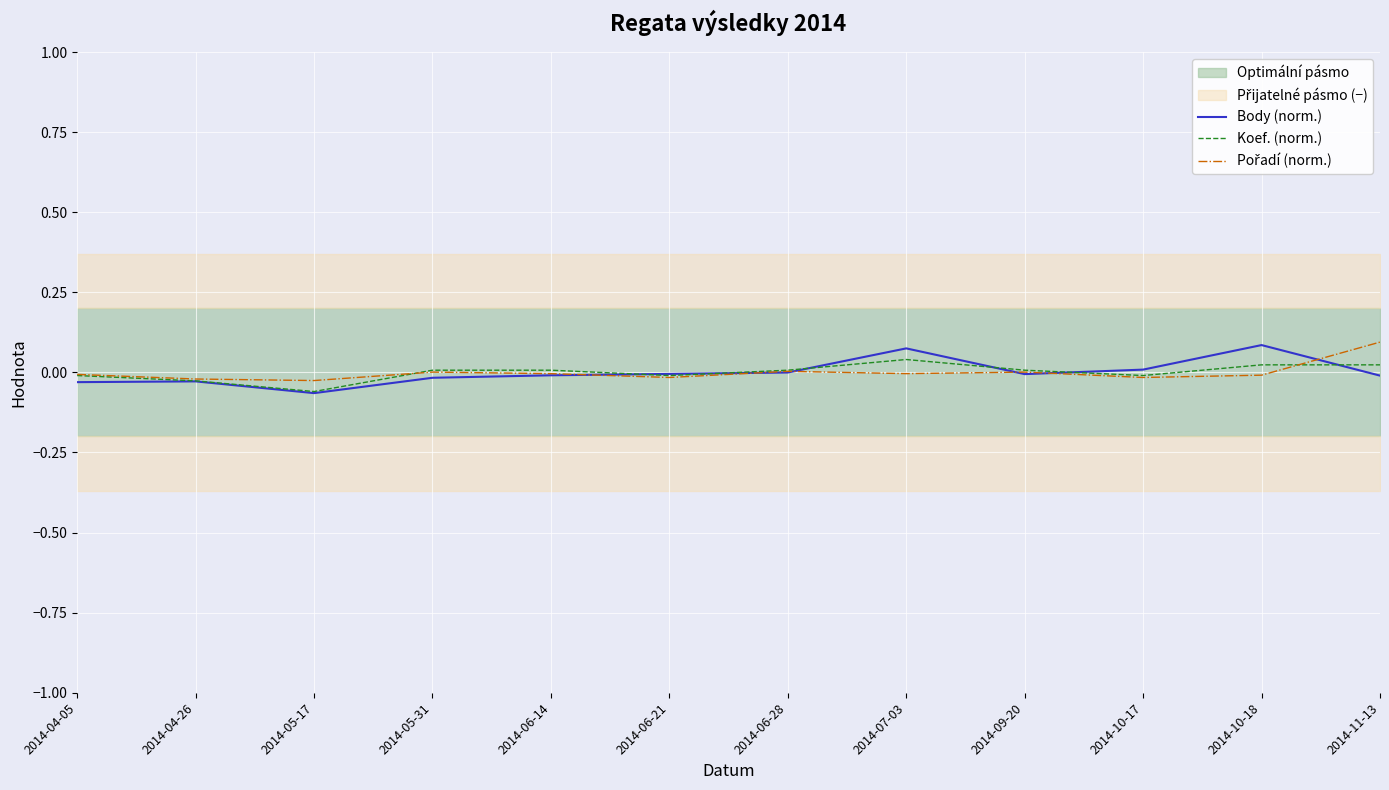

True or false: Body (norm.) and Koef. (norm.) intersect in this chart.

True